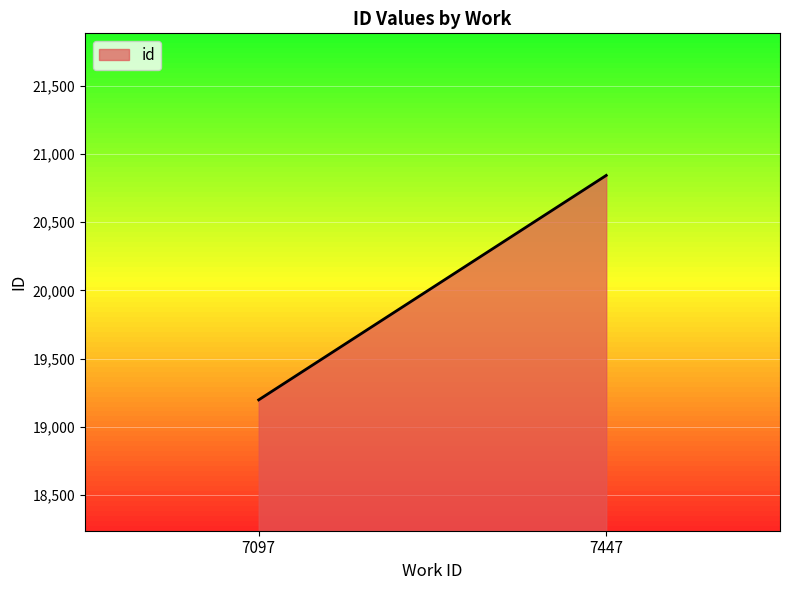

What is the ratio of the value at 7447 to the value at 7097?

1.1